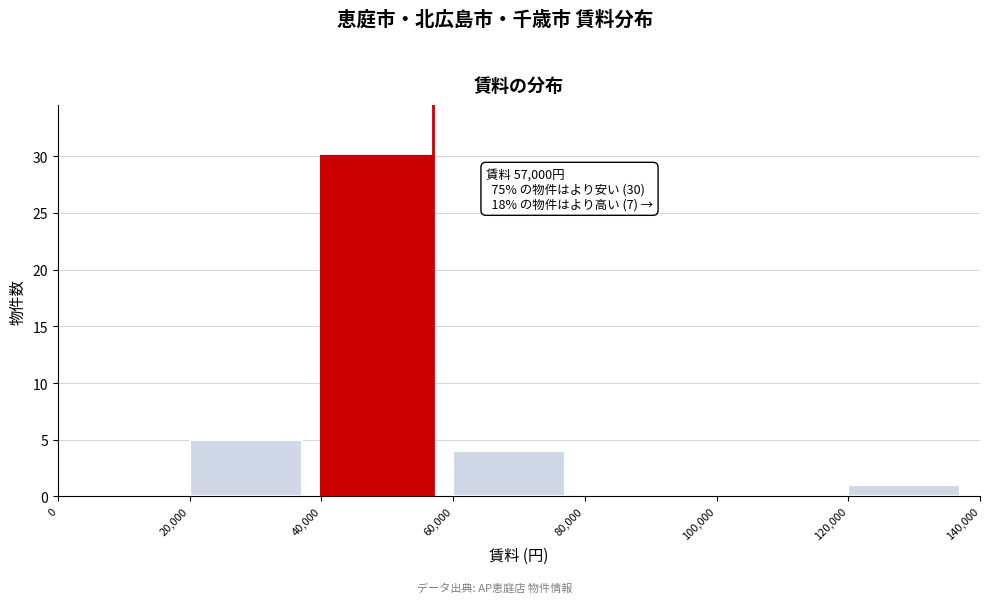

Over which range of the x-axis is the bar tallest?

40,000 to 60,000